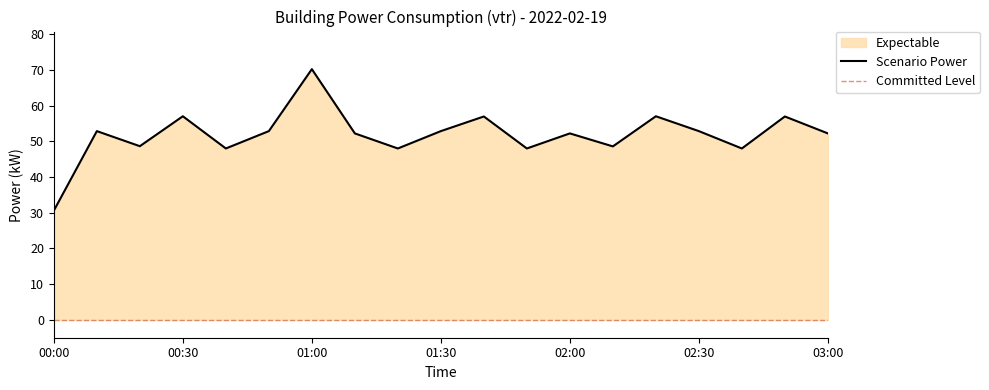

Does the chart display data point markers on the line(s)?

No